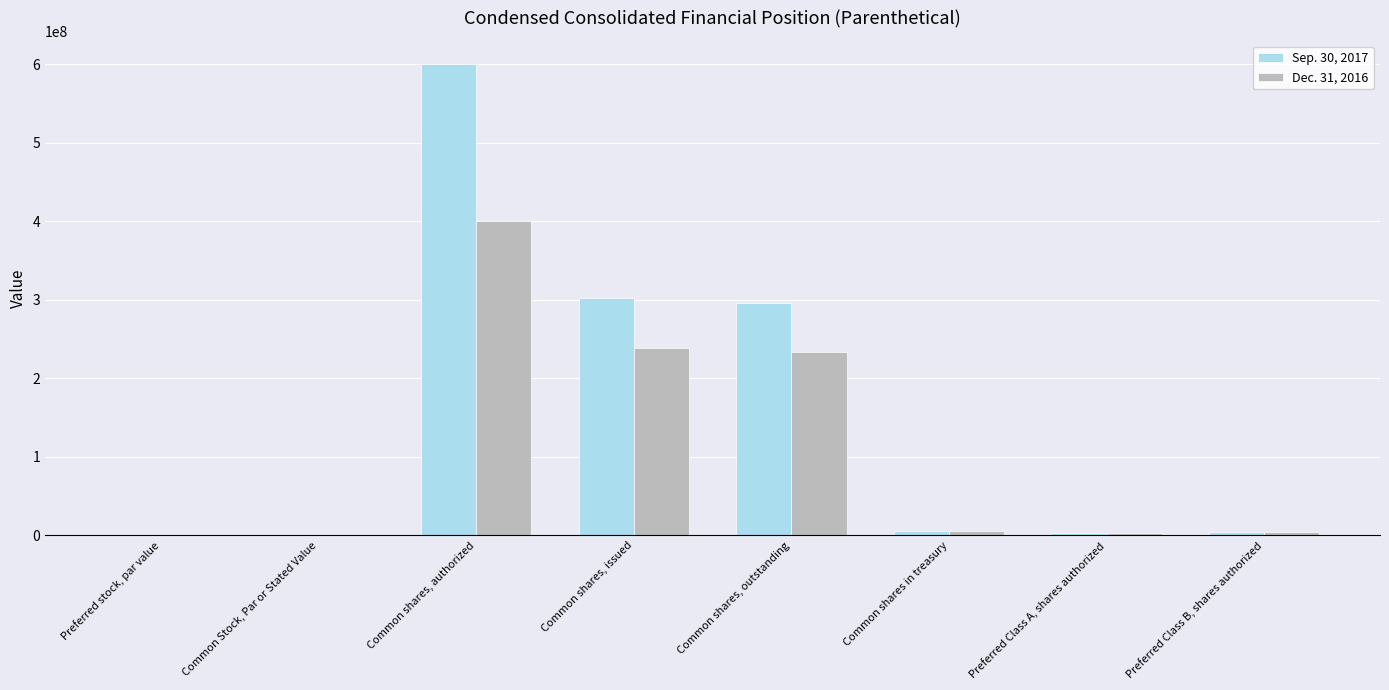

True or false: Dec. 31, 2016 has a value of 233074091.0 at Common shares, outstanding.

True